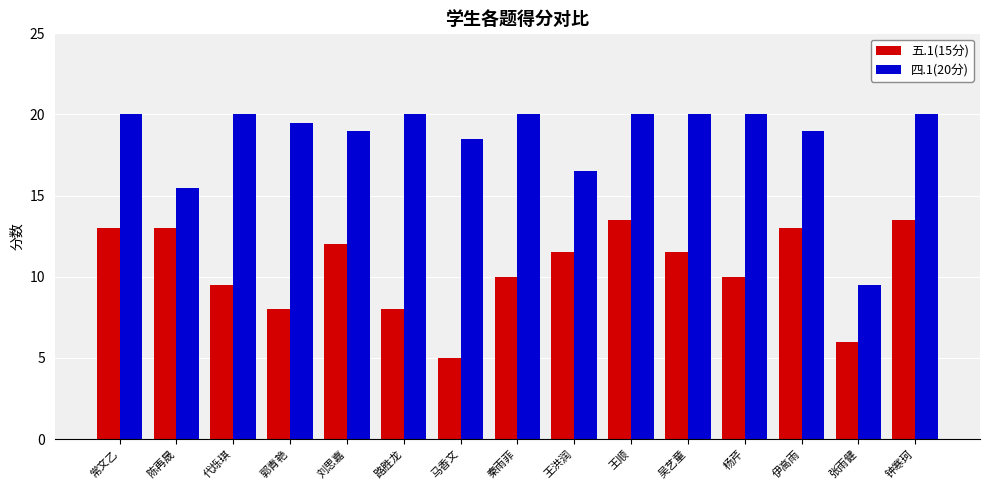

Rank the series by their maximum value, from highest to lowest.

四.1(20分), 五.1(15分)